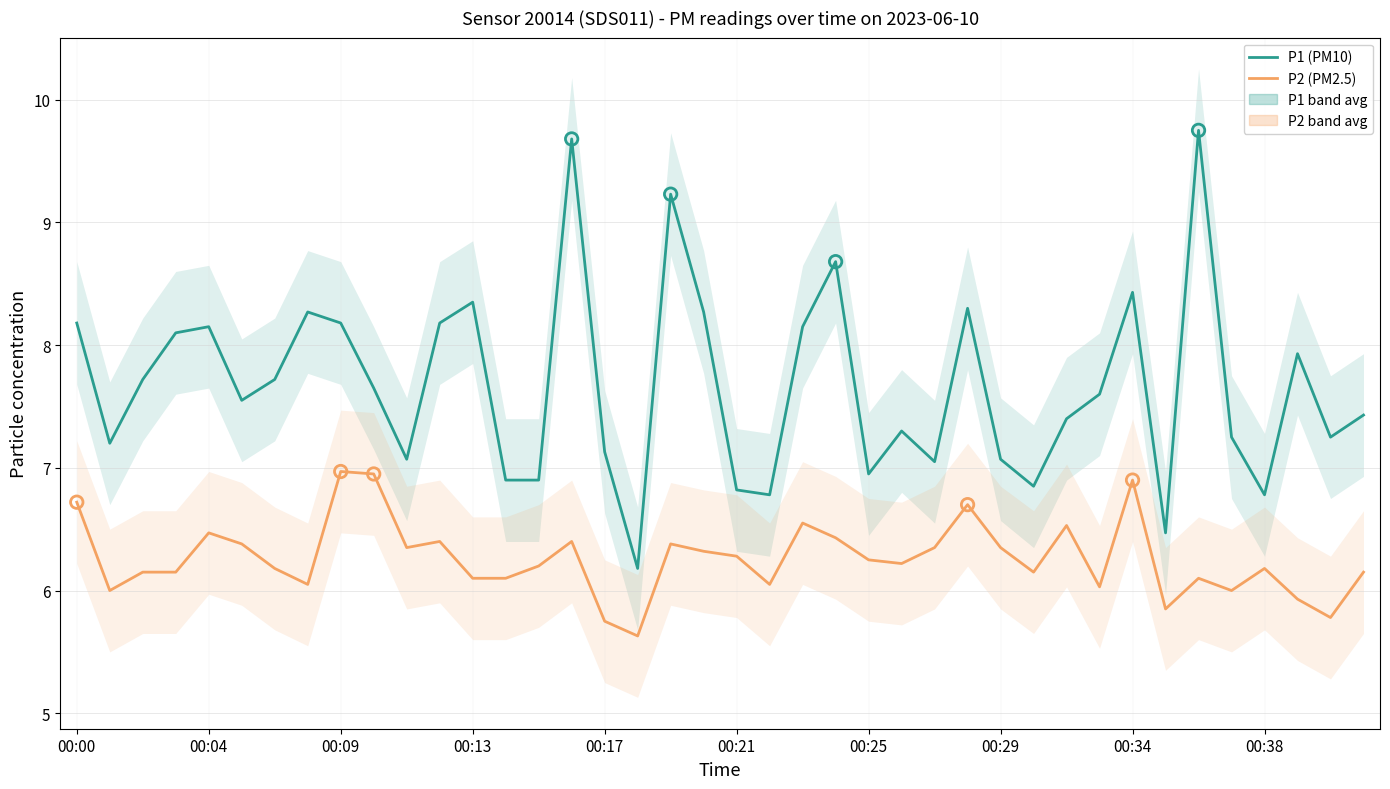

Which series contains the highest Y value?

P1 (PM10)